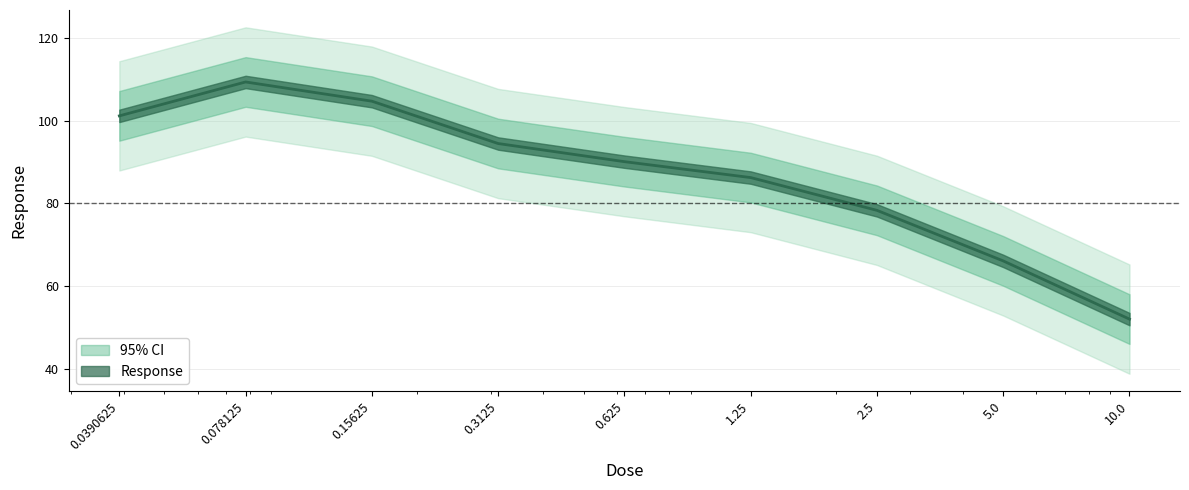

Reading right to left, extract all data points from this chart.

52.0	66.1	78.3	86.2	90.1	94.5	104.7	109.3	101.1